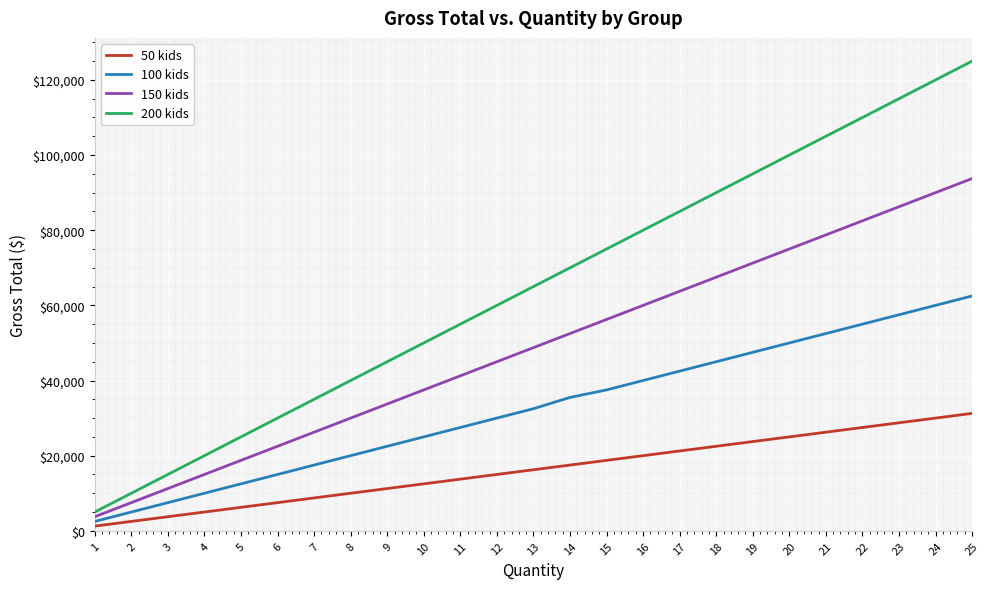

What is the difference between the maximum and second lowest values in the 150 kids series?

86250